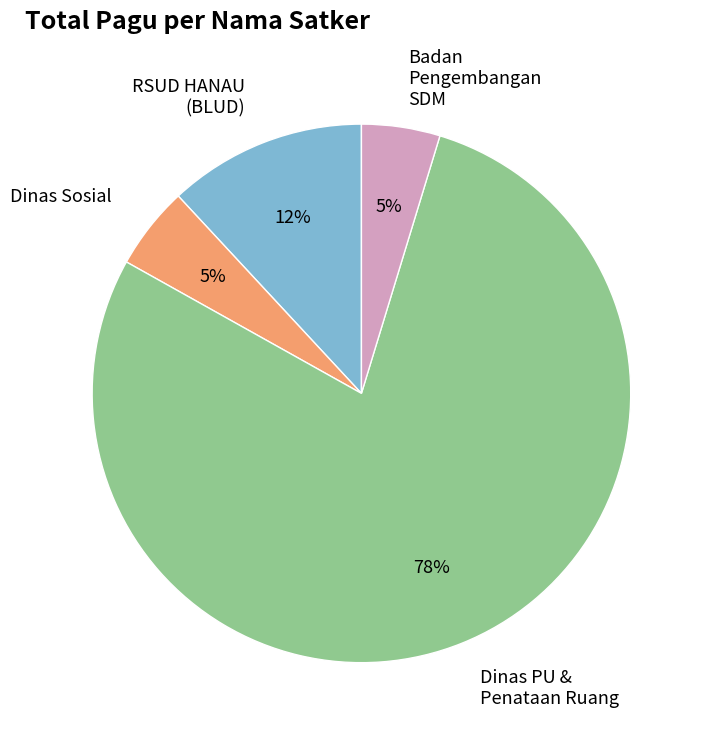

To the nearest percent, what is the average slice percentage?

25%